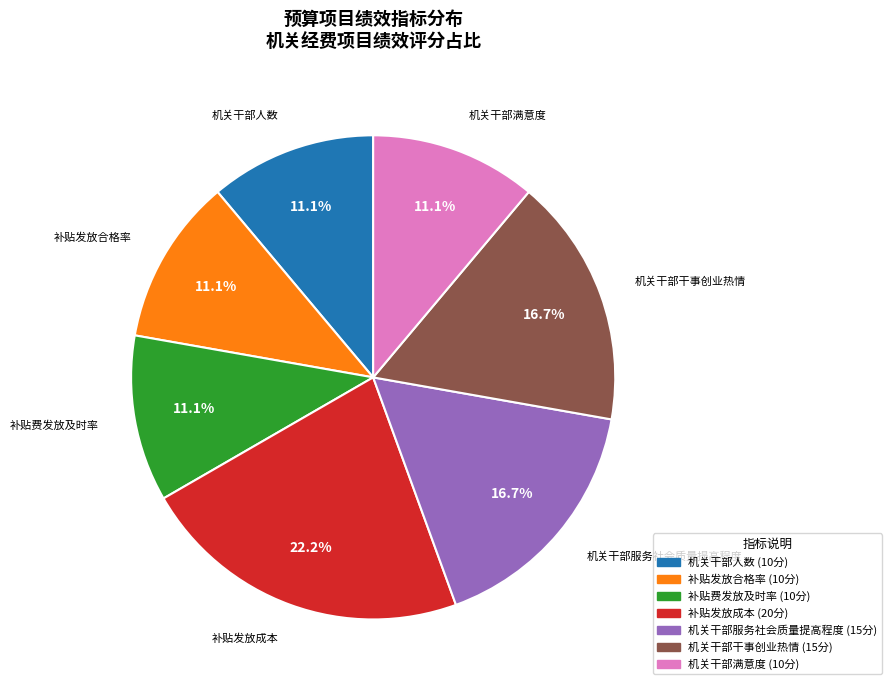

To the nearest percent, what portion does 补贴发放成本 represent?

22%